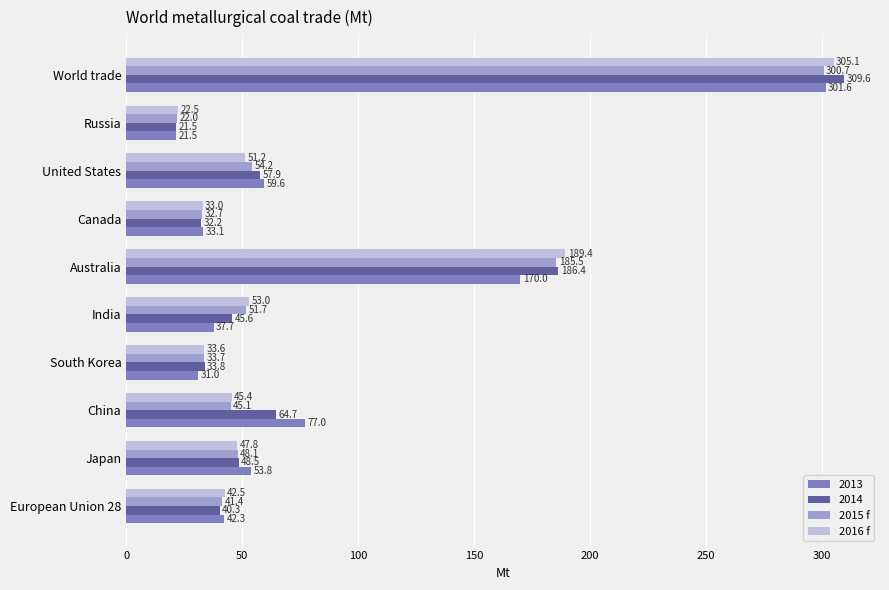

Is it true that 2015 f equals 21.9 at China?

False